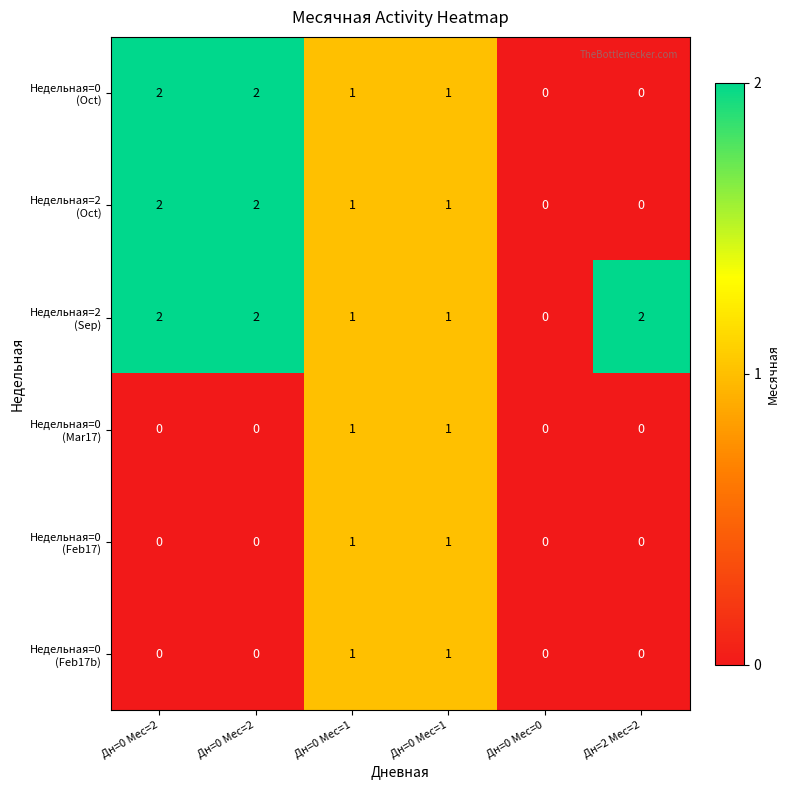

What is the total value across all series at Дн=0 Мес=1?

6